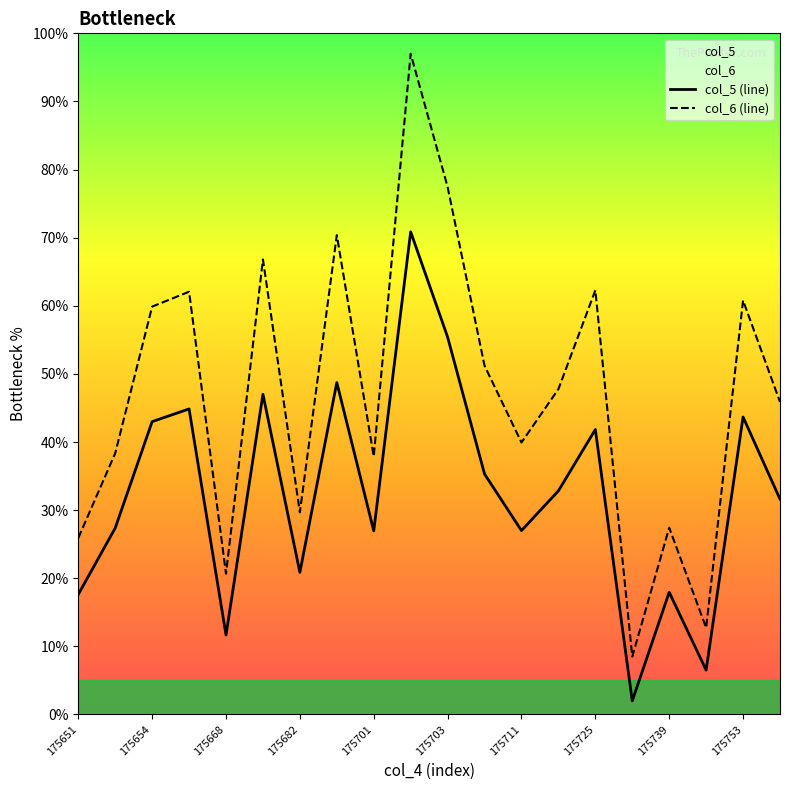

What is the spread (max minus min) of values at 175739?

9.5